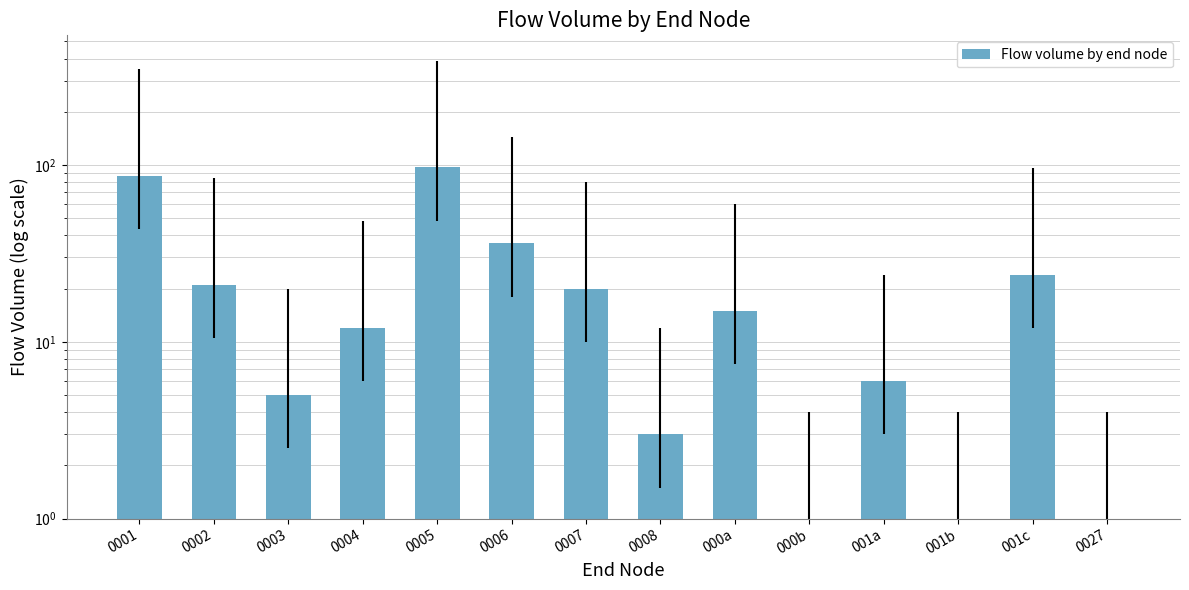

The chart shows a value of 20 at 0007. True or false?

True